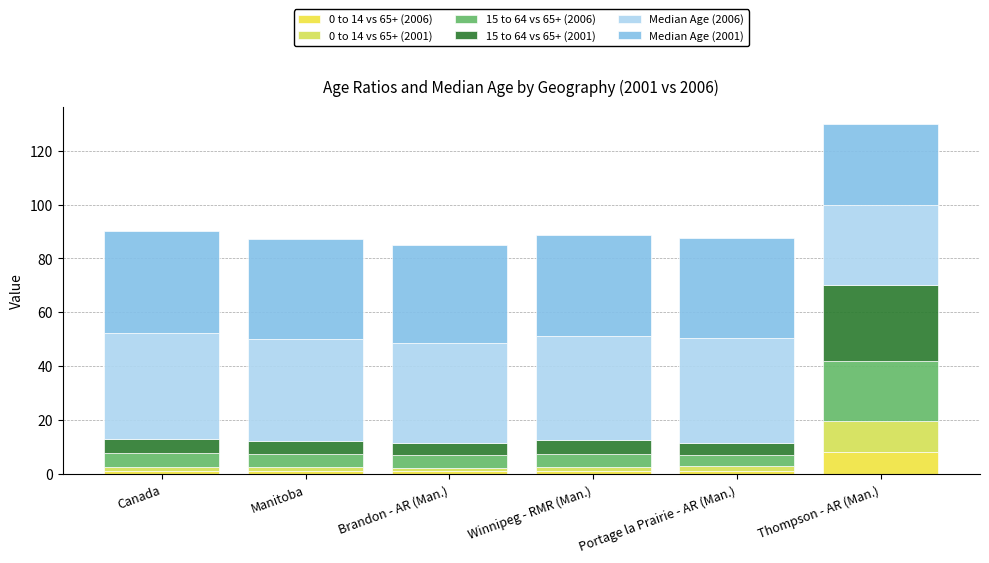

At which label is Median Age (2001) closest to 33?

Thompson - AR (Man.)